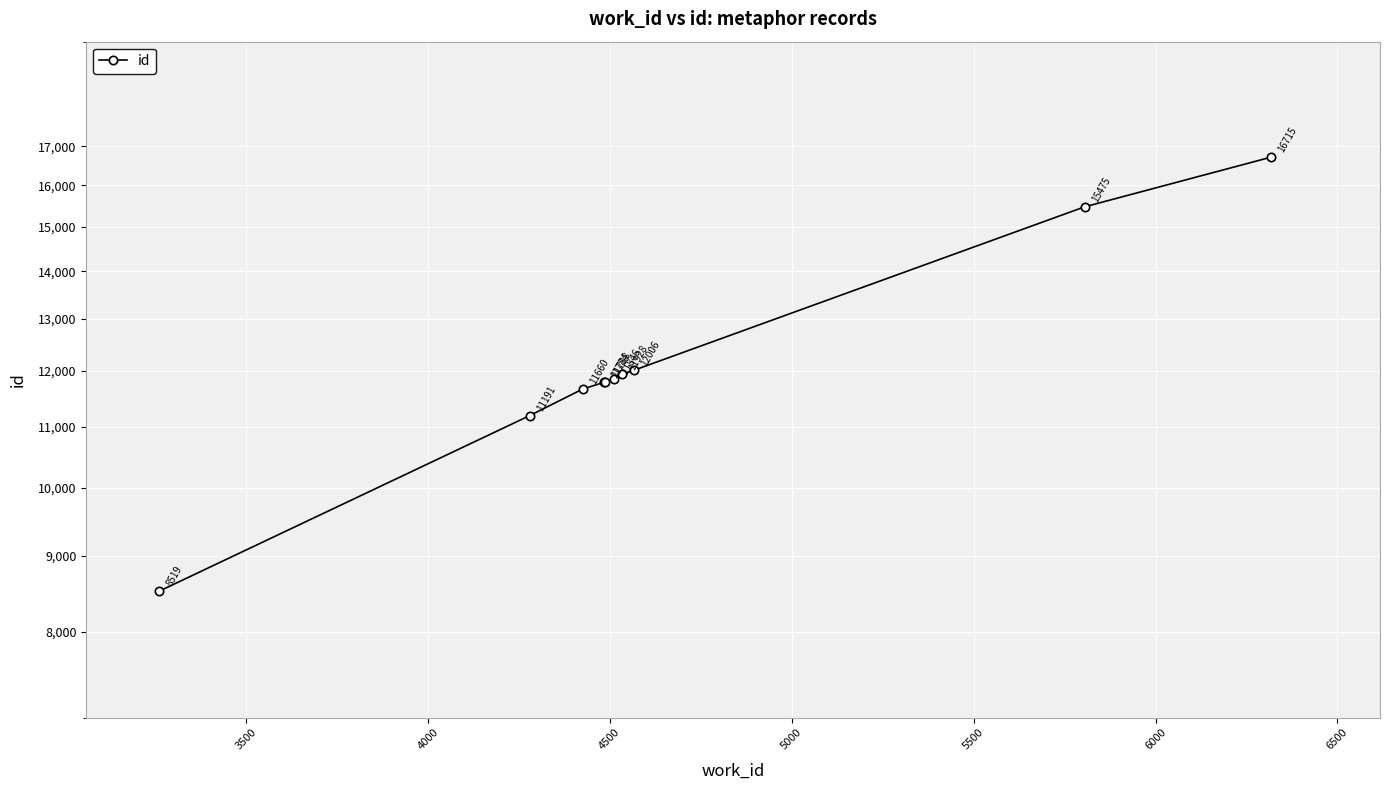

How many series are shown in this chart?

1